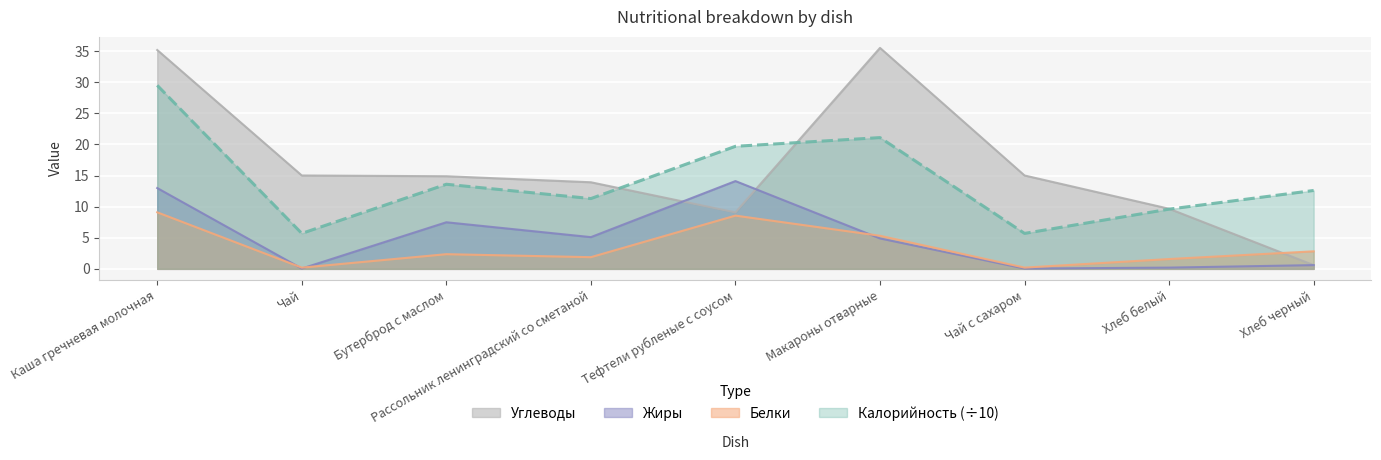

What are all the series names shown in the legend?

Углеводы, Жиры, Белки, Калорийность (÷10)